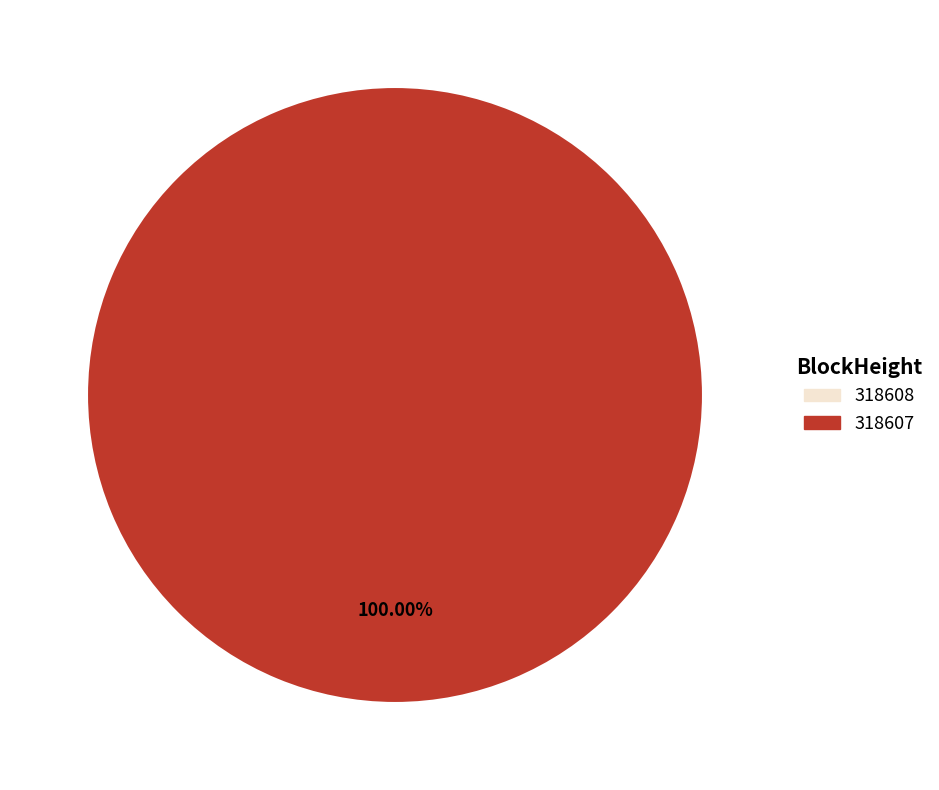

Is there any slice that represents more than half of the pie?

Yes